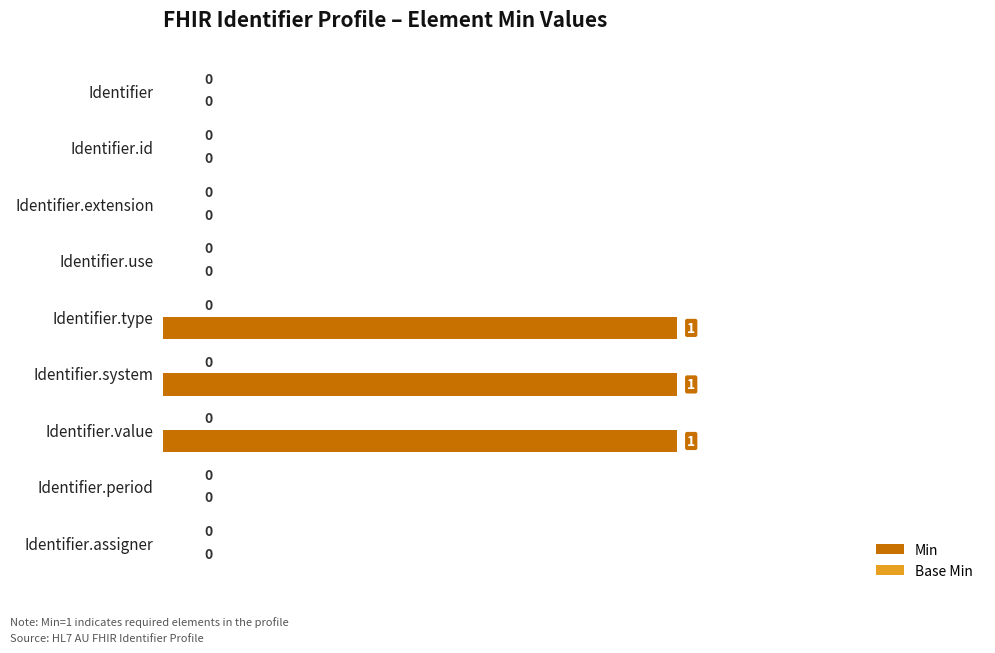

Which has a higher value, Identifier.id or Identifier.value?

Identifier.value